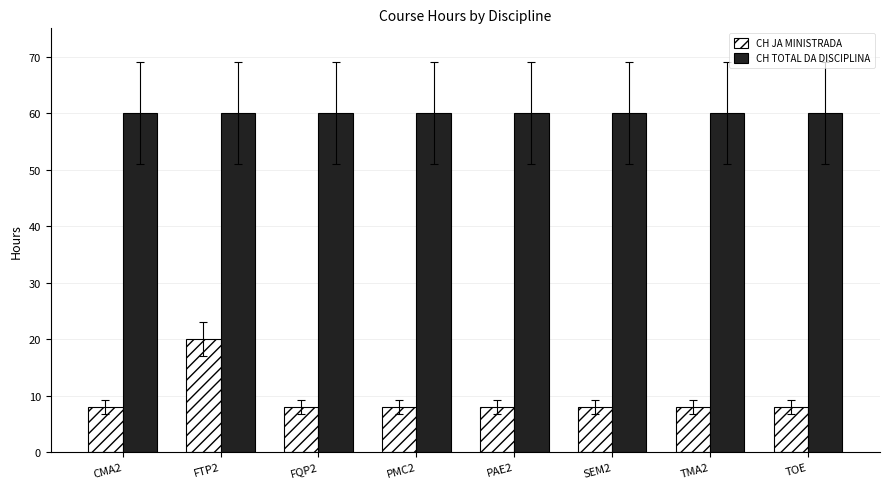

What is the value of the CH JA MINISTRADA bar at the 6th from the left?

8